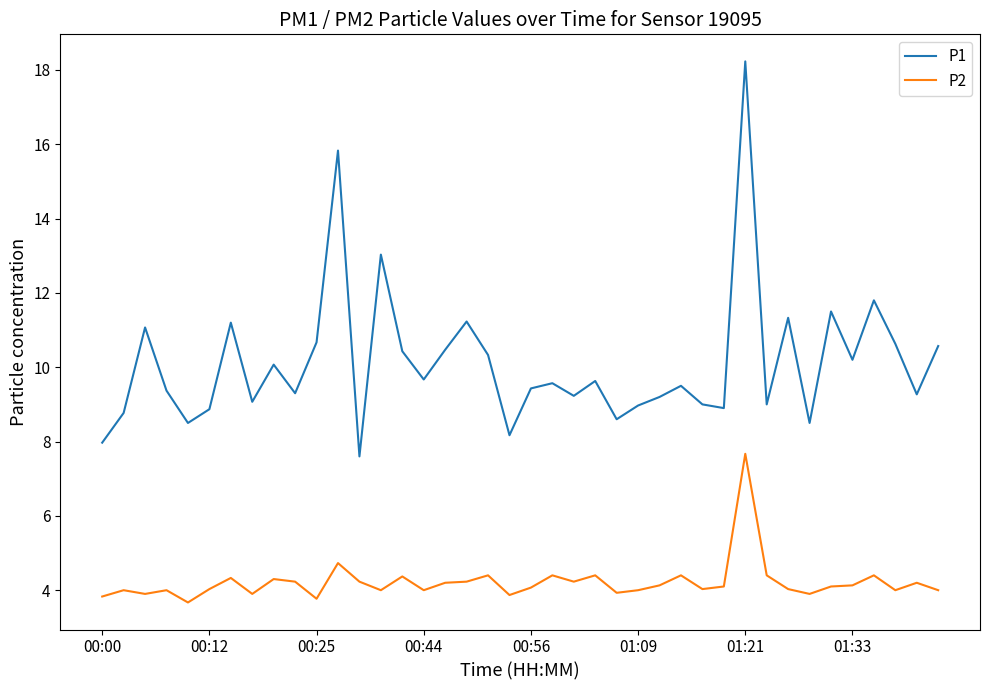

True or false: P2 and P1 intersect in this chart.

False